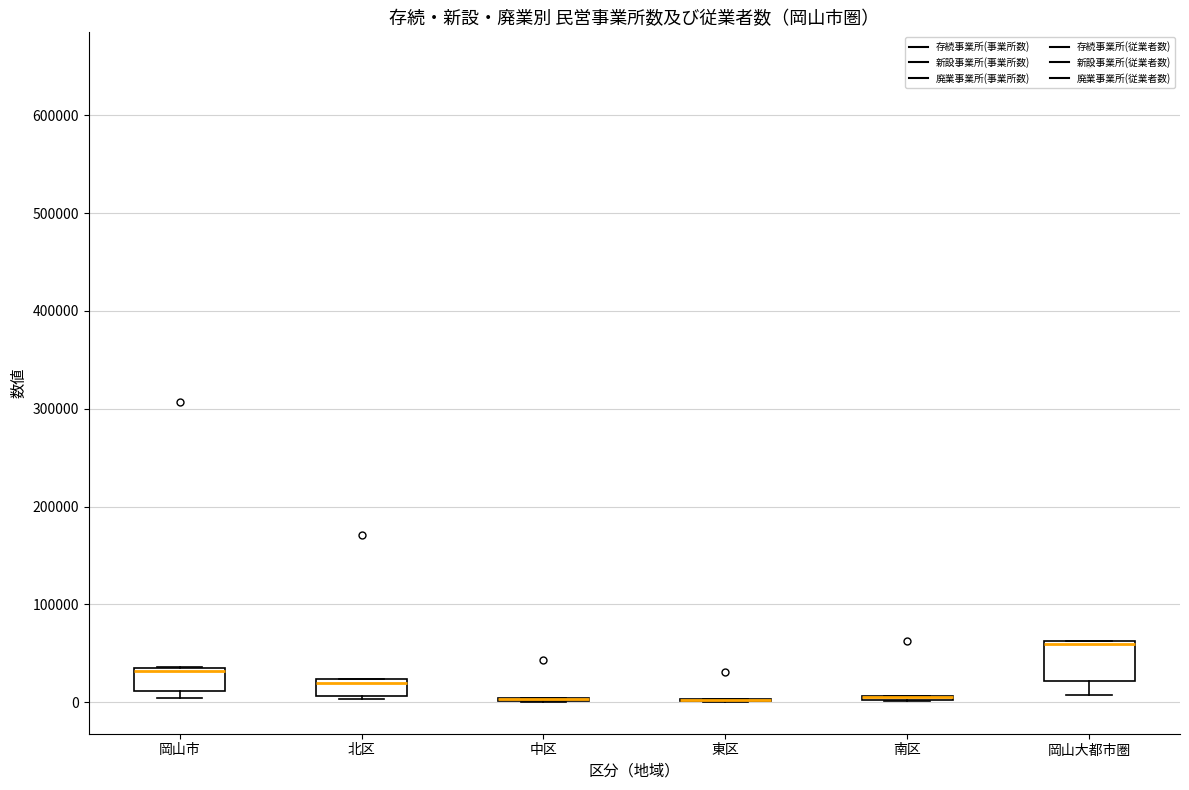

Reading left to right, transcribe this box plot: for each box, give where its median line is, the range the box spans, and where its two whiskers end, as read against the y-axis. The values are not printed on the chart, so give them approximately, as read against the axis.

岡山市: median 30000, box 10000 to 40000, whiskers 0 to 40000
北区: median 20000 (just below the box's upper edge), box 10000 to 20000, whiskers 0 to 20000
中区: box collapsed to a line at 0, whiskers 0 to 0
東区: box collapsed to a line at 0, whiskers 0 to 0
南区: box collapsed to a line at 10000, whiskers 0 to 10000
岡山大都市圏: median 60000 (just below the box's upper edge), box 20000 to 60000, whiskers 10000 to 60000